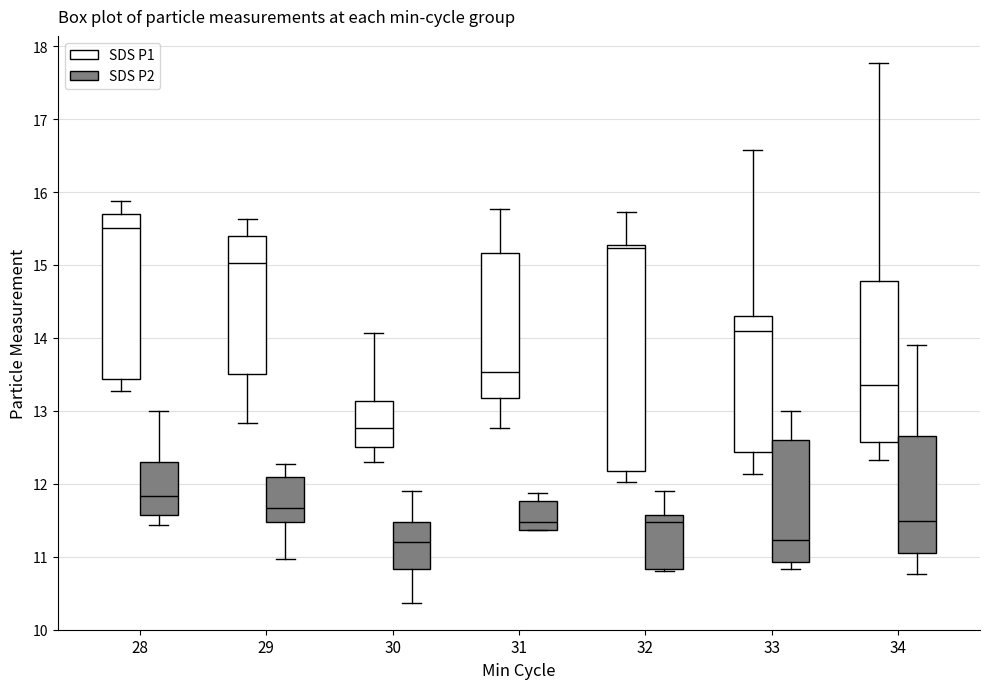

Which box is the tallest, from its lower edge to its upper edge?

32 (SDS P1)